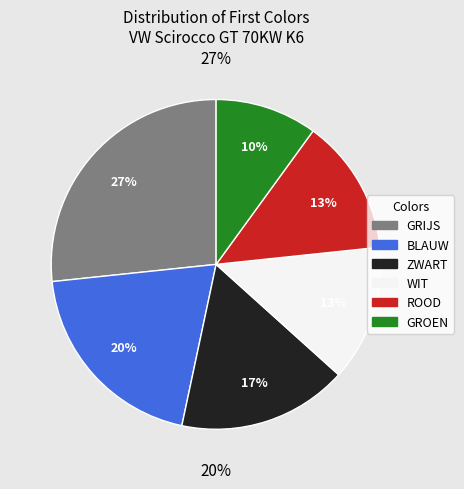

What percentage is the ROOD slice, to the nearest percent?

13%